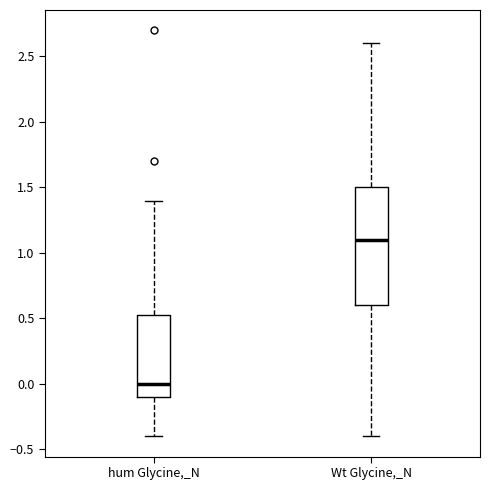

Where is the upper edge of the box for Wt Glycine,_N on the y-axis? The values are not printed on the chart, so give them approximately, as read against the axis.

1.50